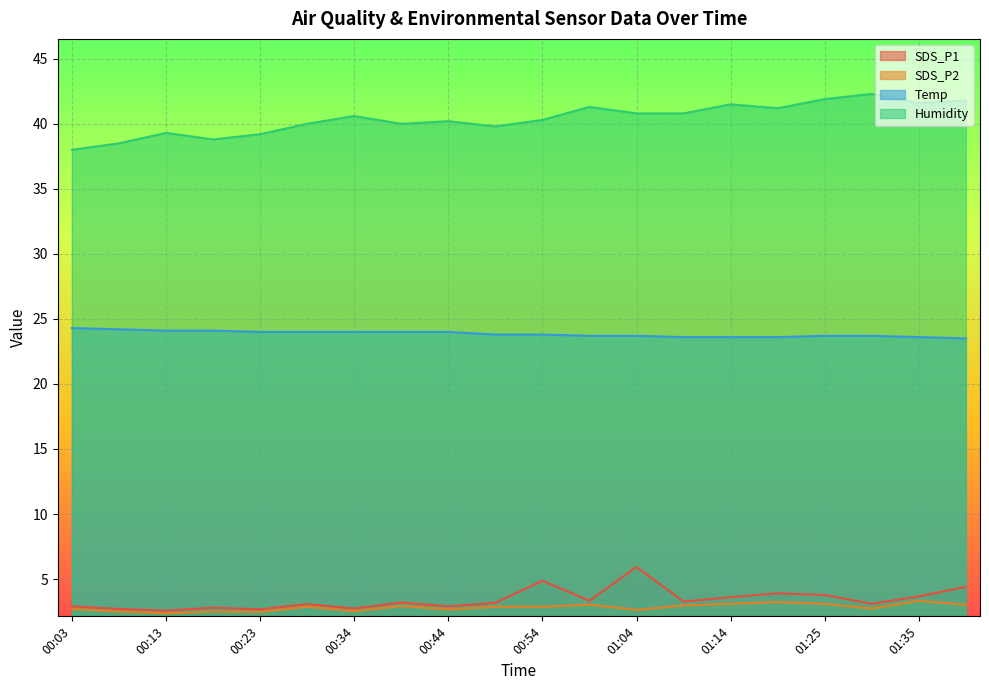

How many lines are shown in the chart?

4